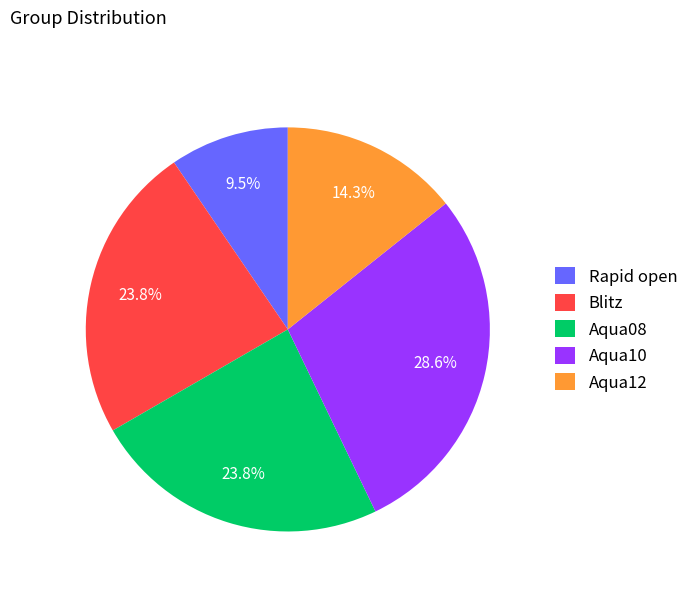

The Blitz slice represents 38% of the pie. True or false?

False